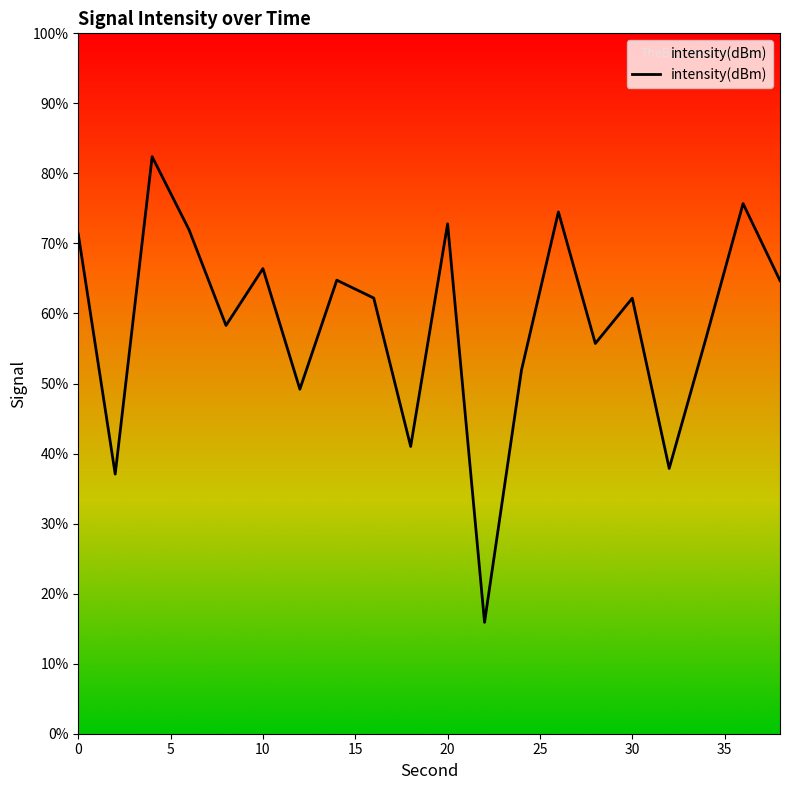

What is the minimum value shown in the chart?

15.9